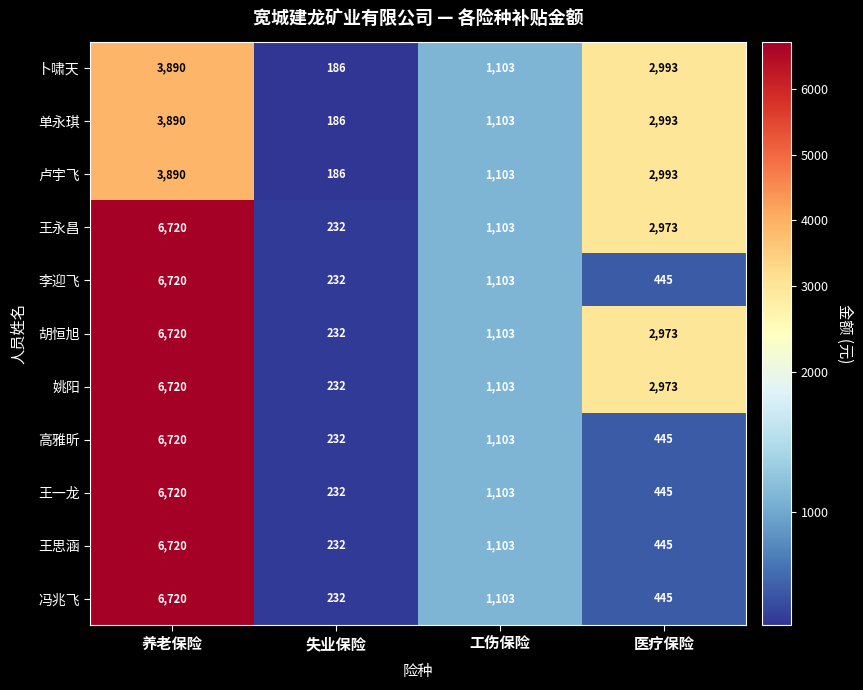

What is the difference between the highest and lowest values at 养老保险?

2830